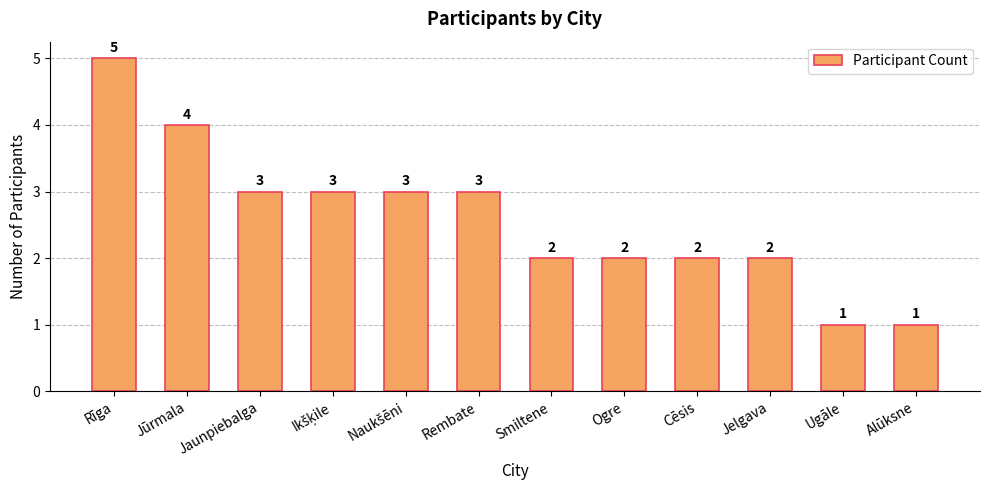

What position from the right is Jelgava?

3